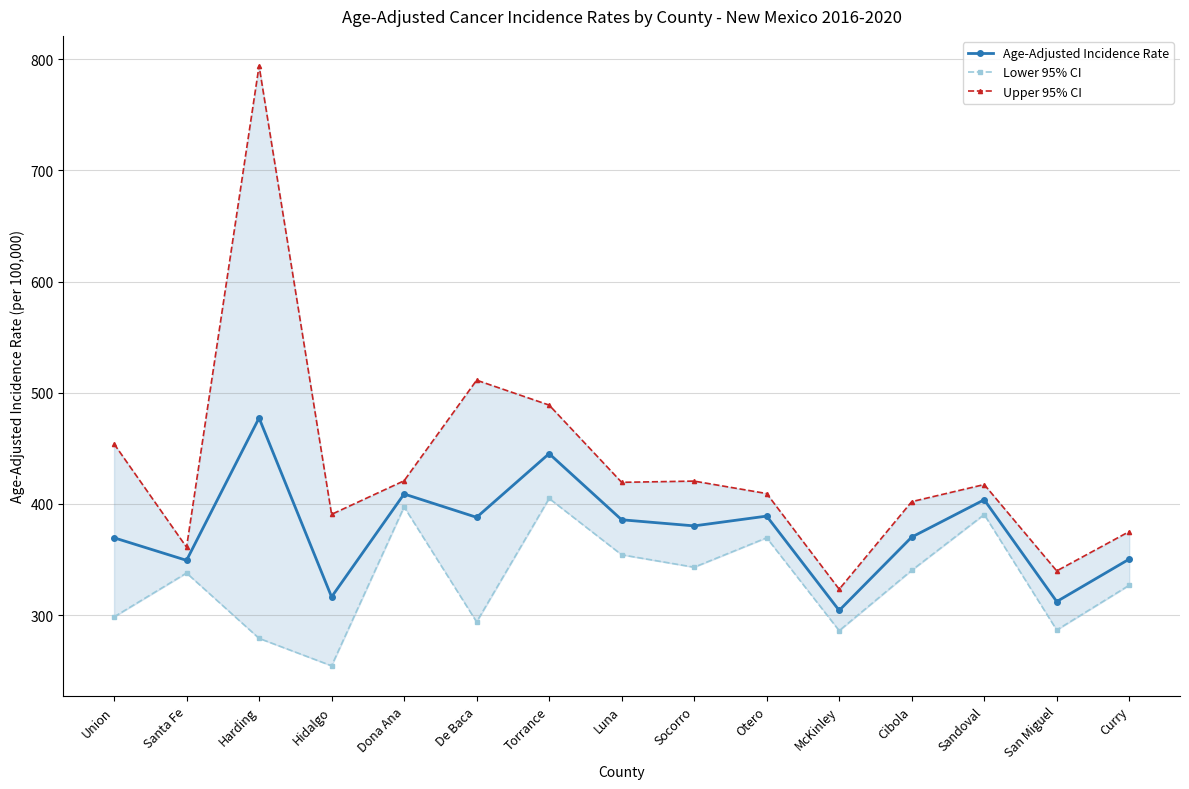

What is the minimum value shown in the chart?

254.3